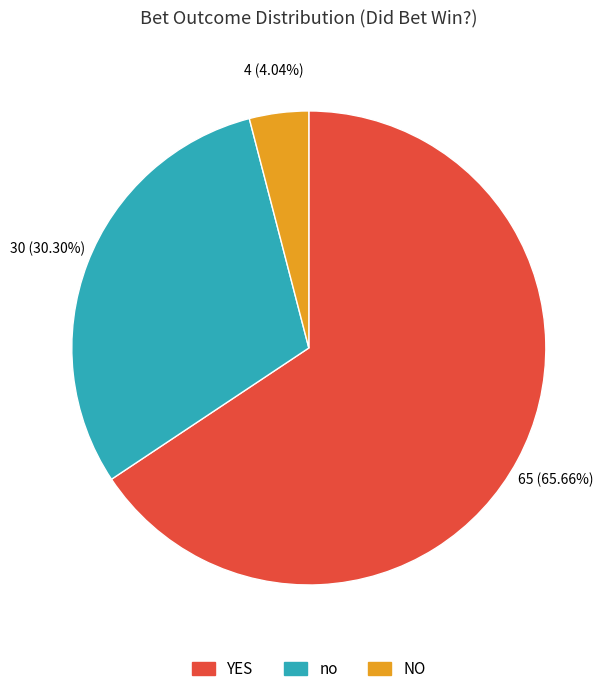

Does any single category account for the majority?

Yes